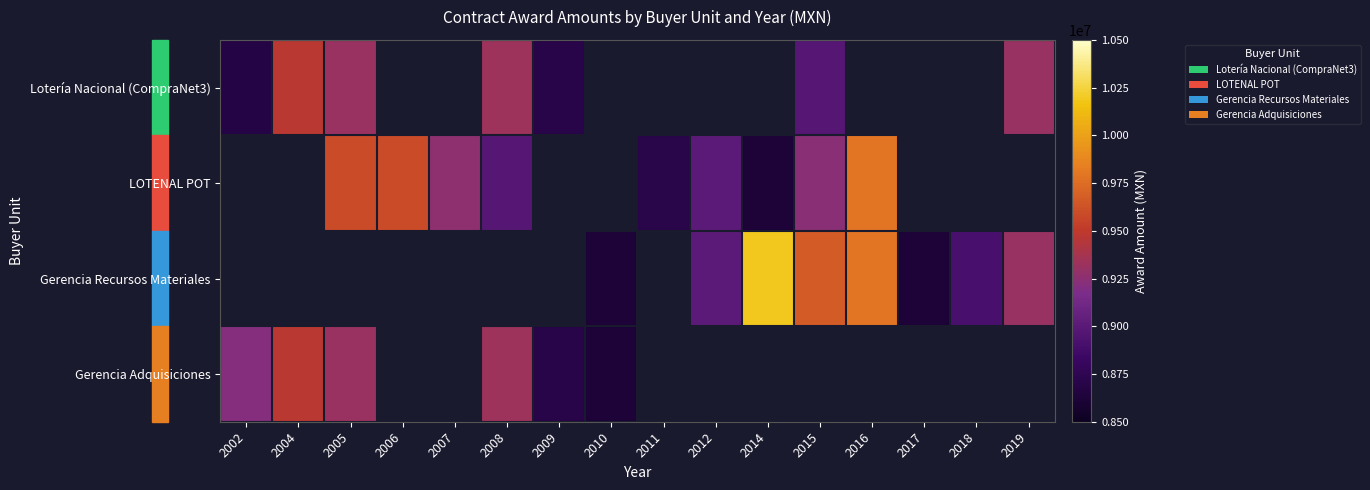

At how many categories does at least one series exceed 9679122?

2